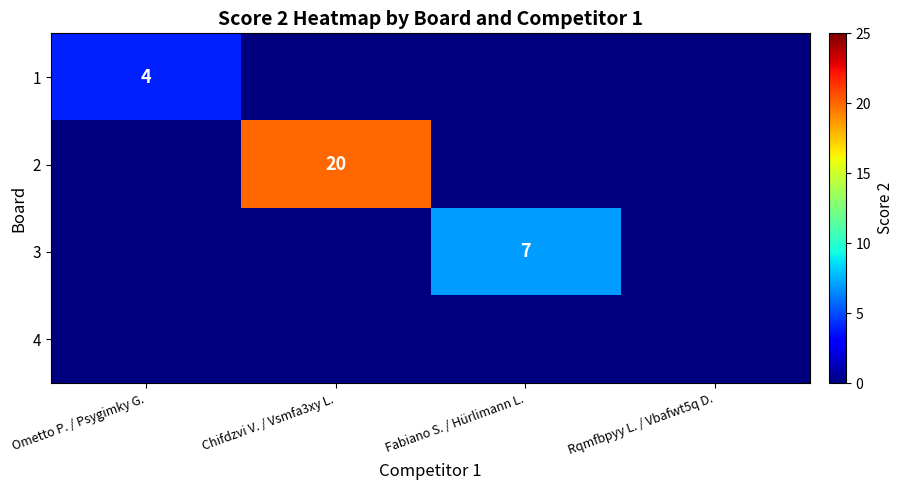

Is it true that 1 equals 4 at Ometto P. / Psygimky G.?

True